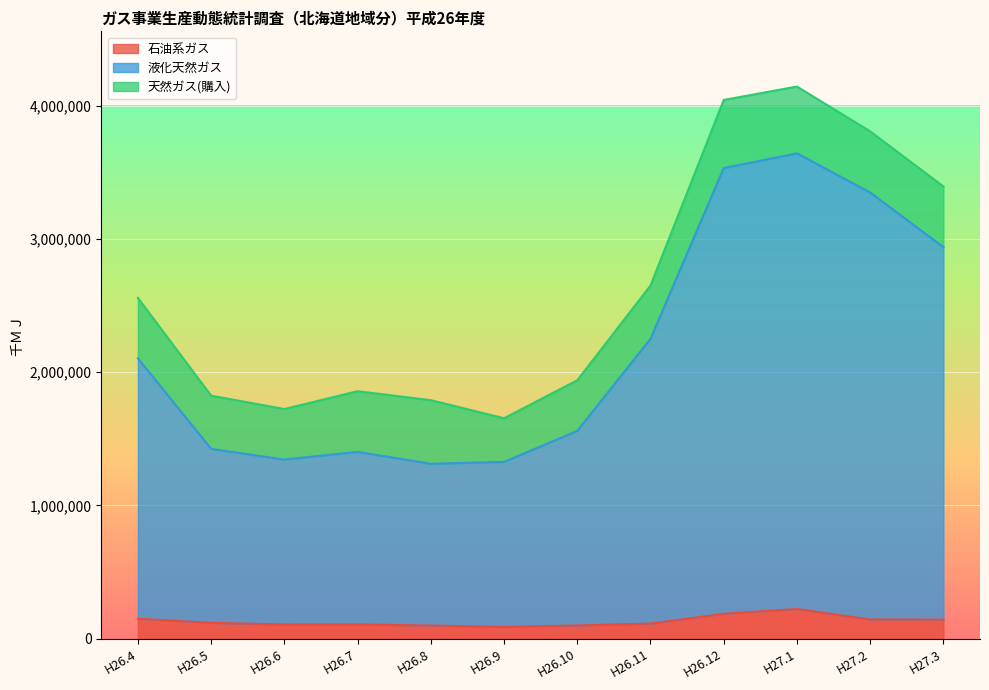

What are all the series names shown in the legend?

石油系ガス, 液化天然ガス, 天然ガス(購入)